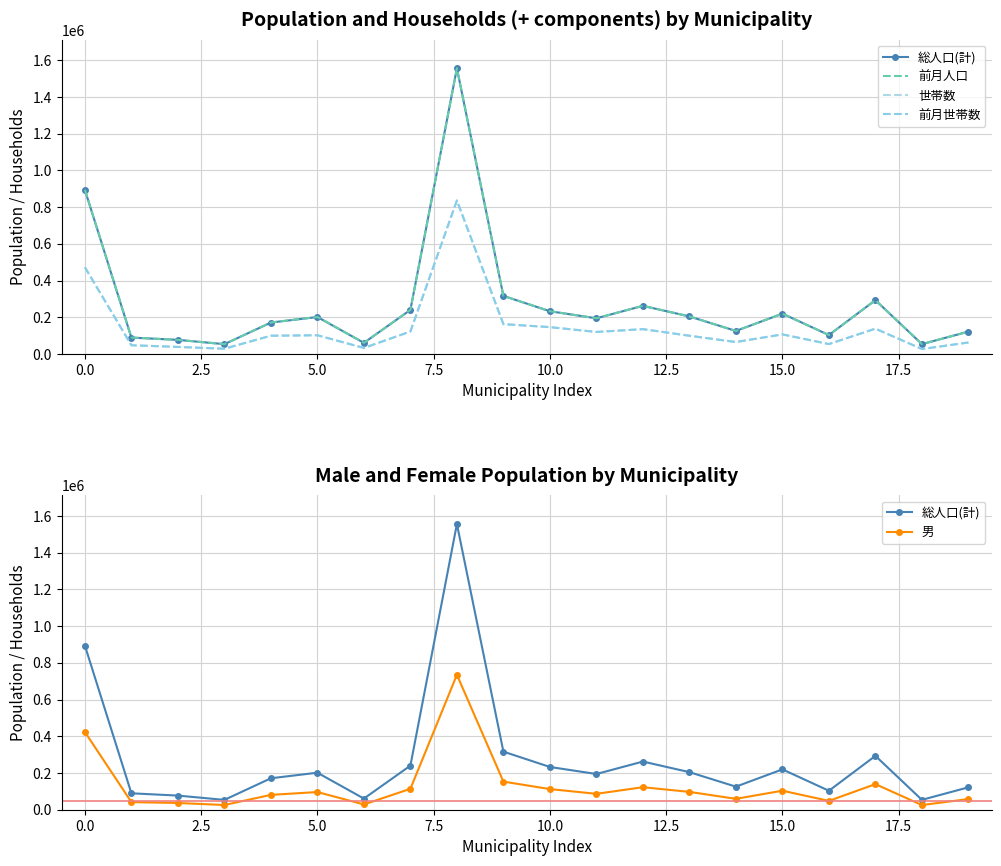

True or false: 前月人口 and 前月世帯数 intersect in this chart.

False